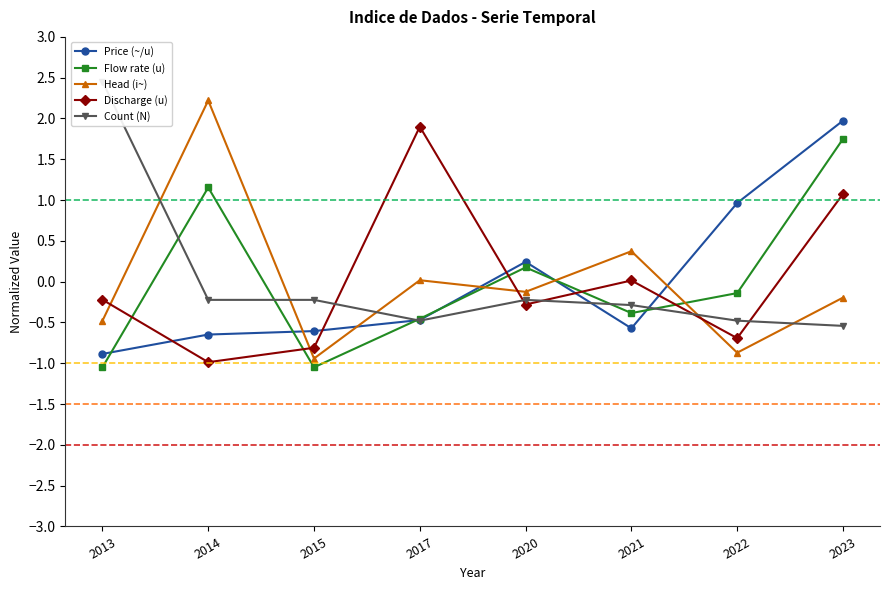

Rank the series at 2023 from highest to lowest value.

Price (~/u), Flow rate (u), Discharge (u), Head (i~), Count (N)